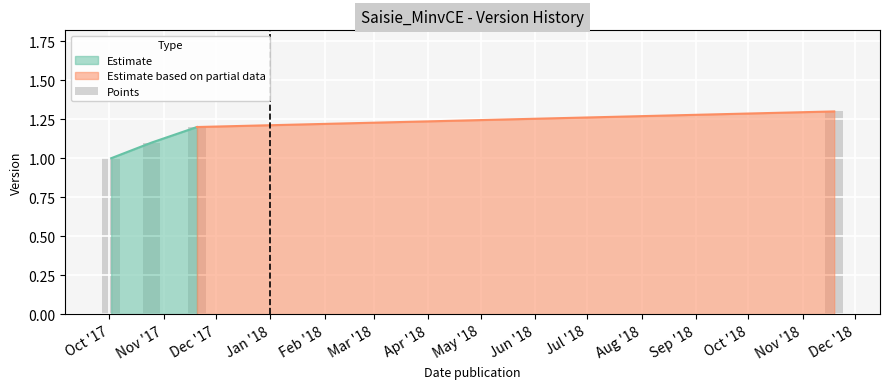

What is the label of the 1st bar from the left?

Oct '17